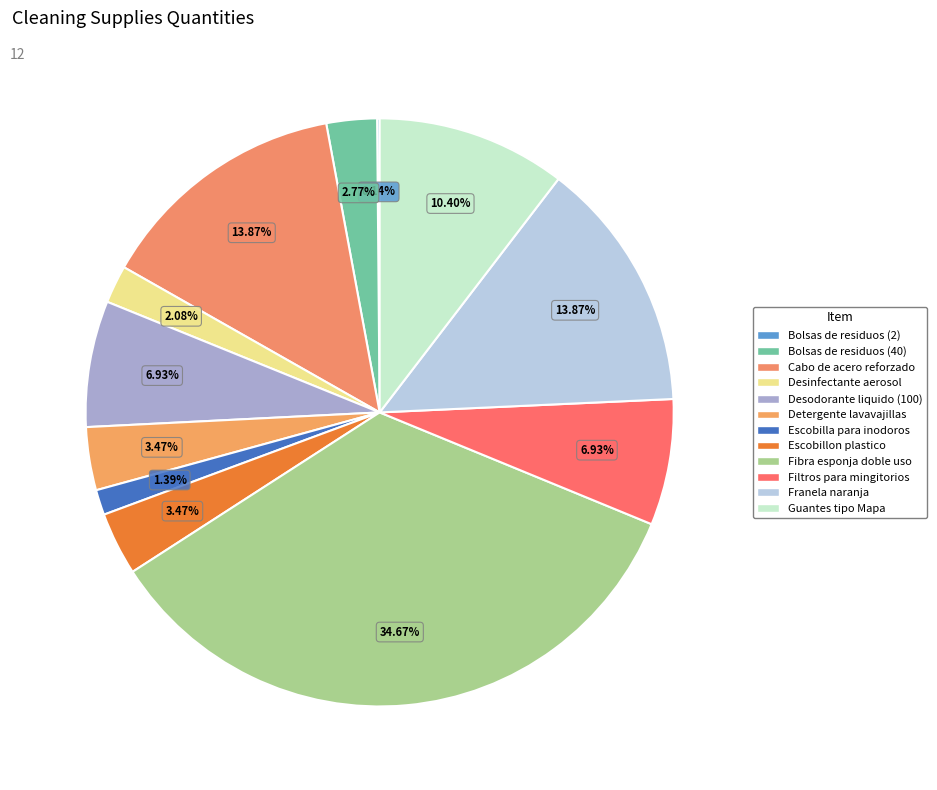

Does Bolsas de residuos (2) represent more than half of the total?

No